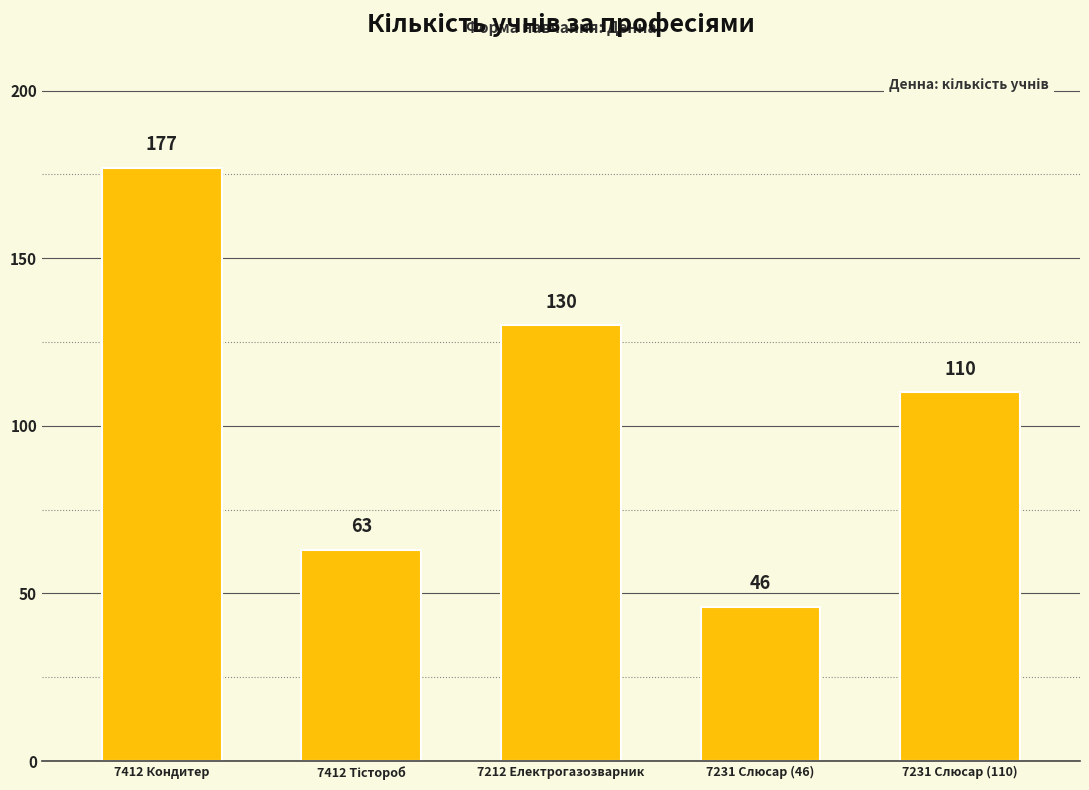

What is the sum of the values at 7212 Електрогазозварник and 7231 Слюсар (110)?

240